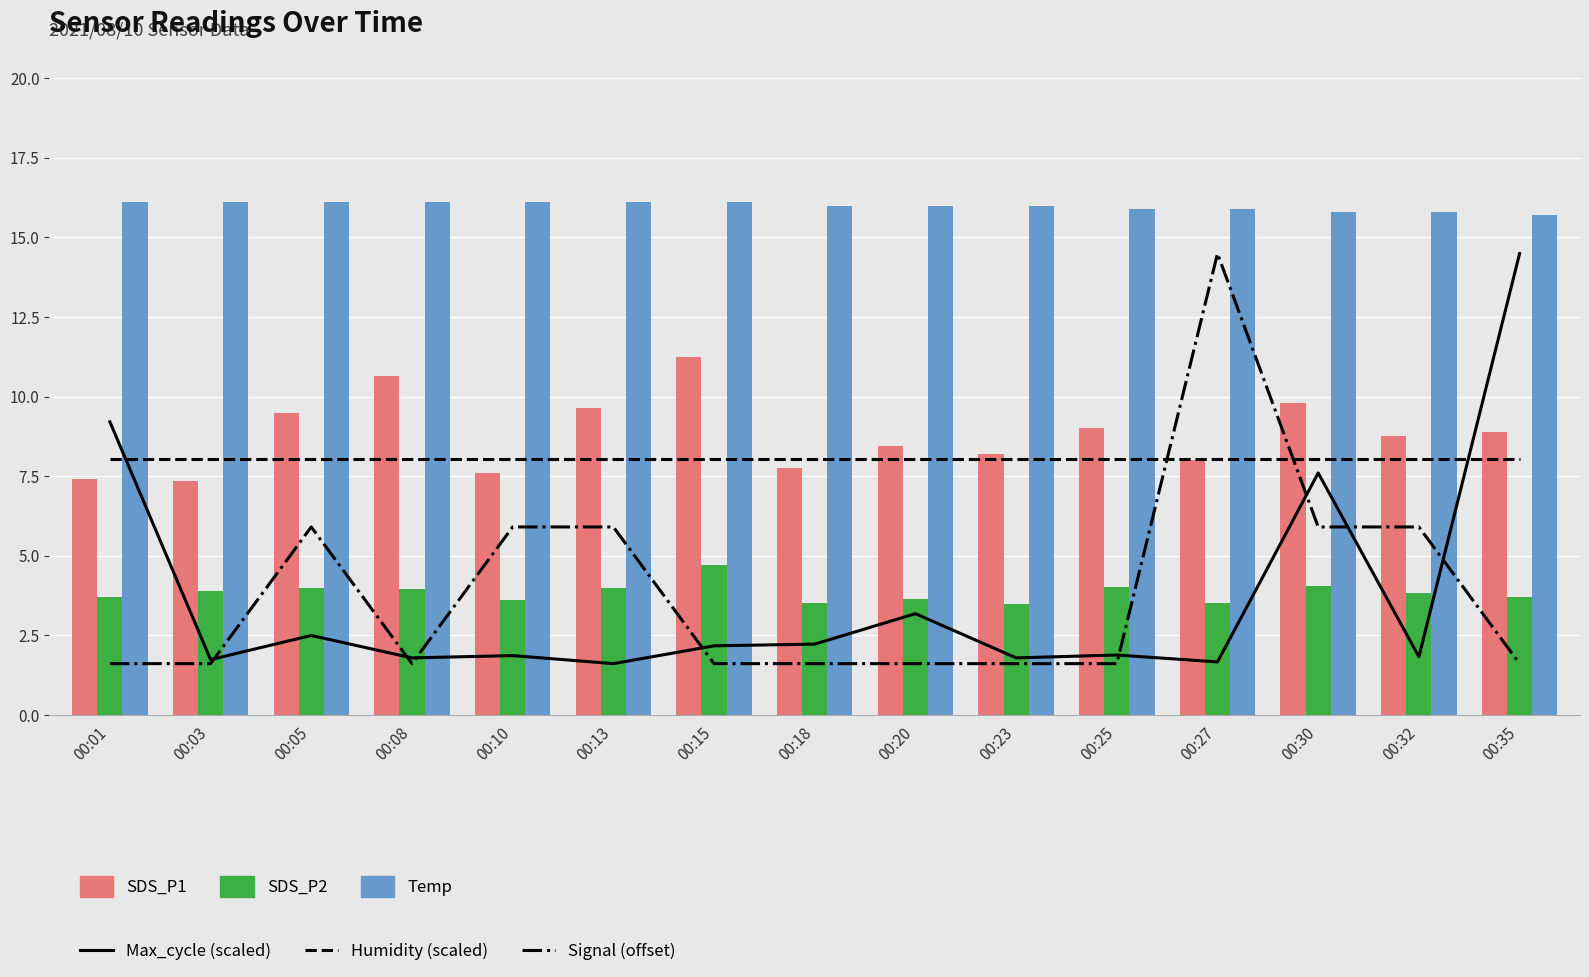

What is the highest value of the SDS_P1 series?

11.2